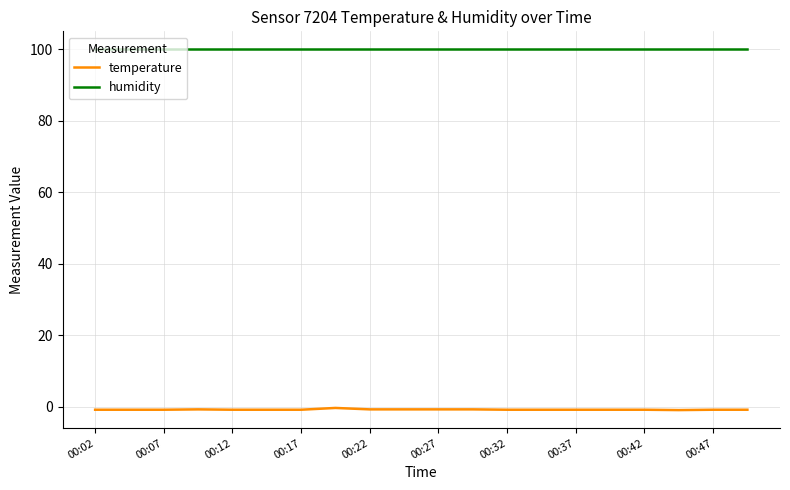

Which series has the largest total across all categories?

humidity